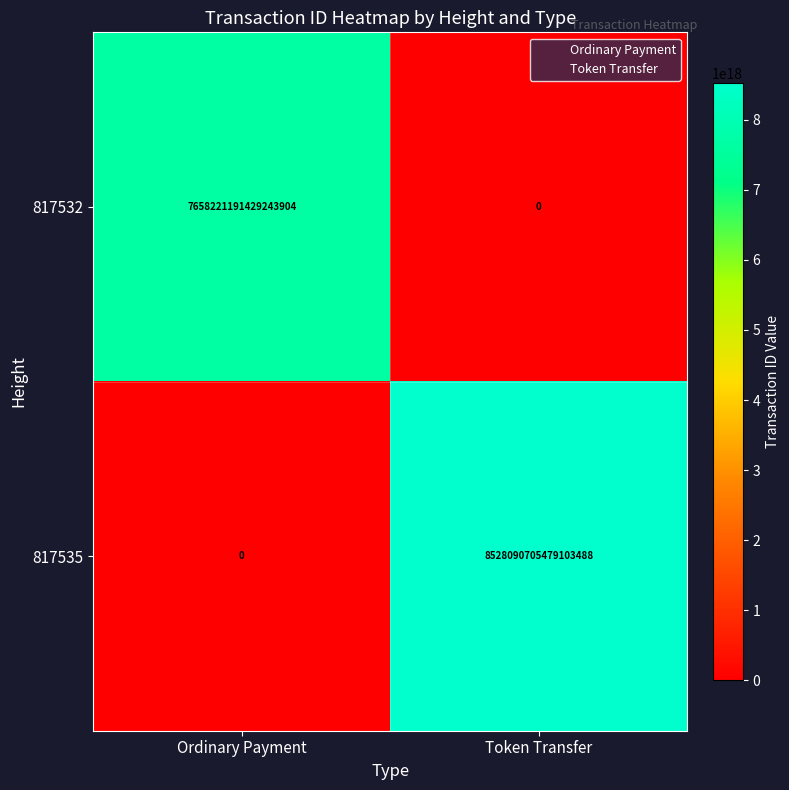

How many positive values does the 817535 series have?

1